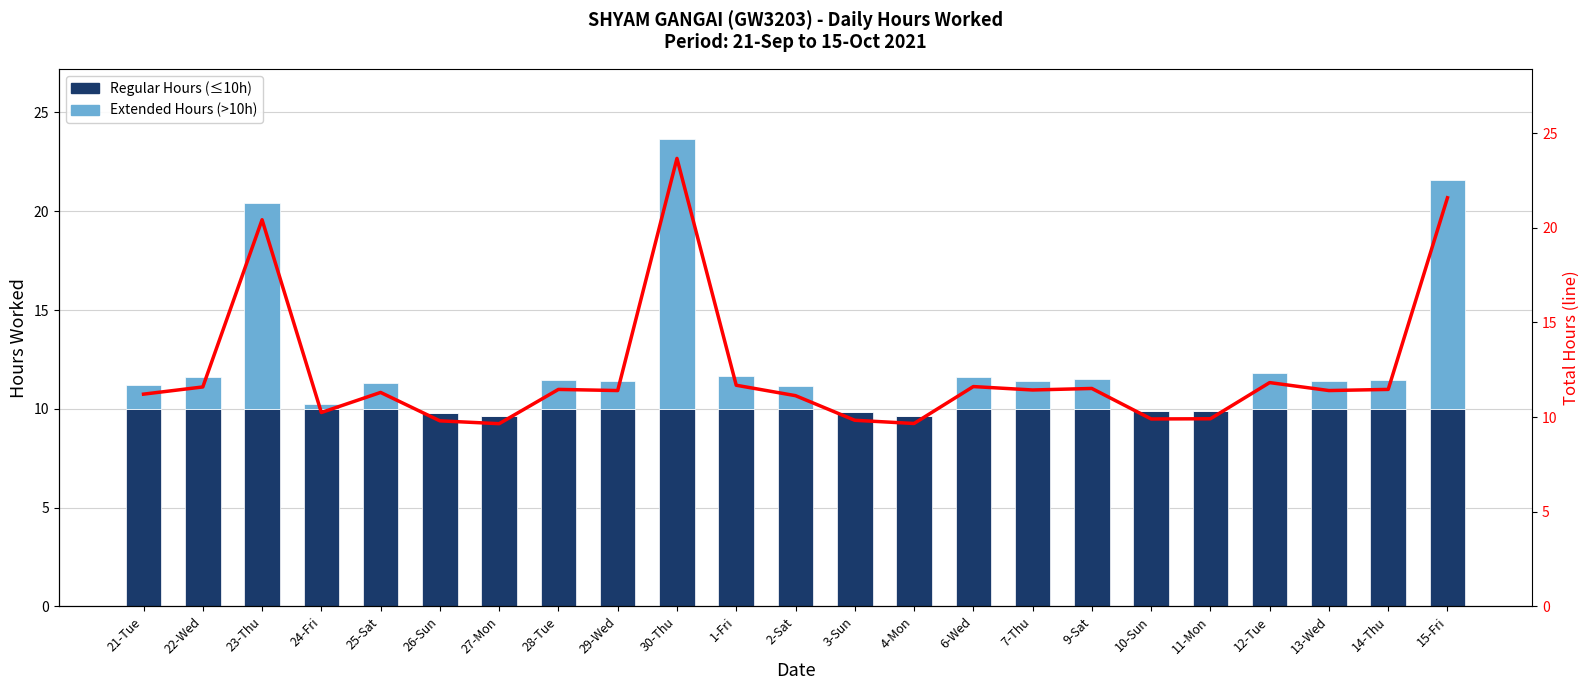

How many series are shown in this chart?

2